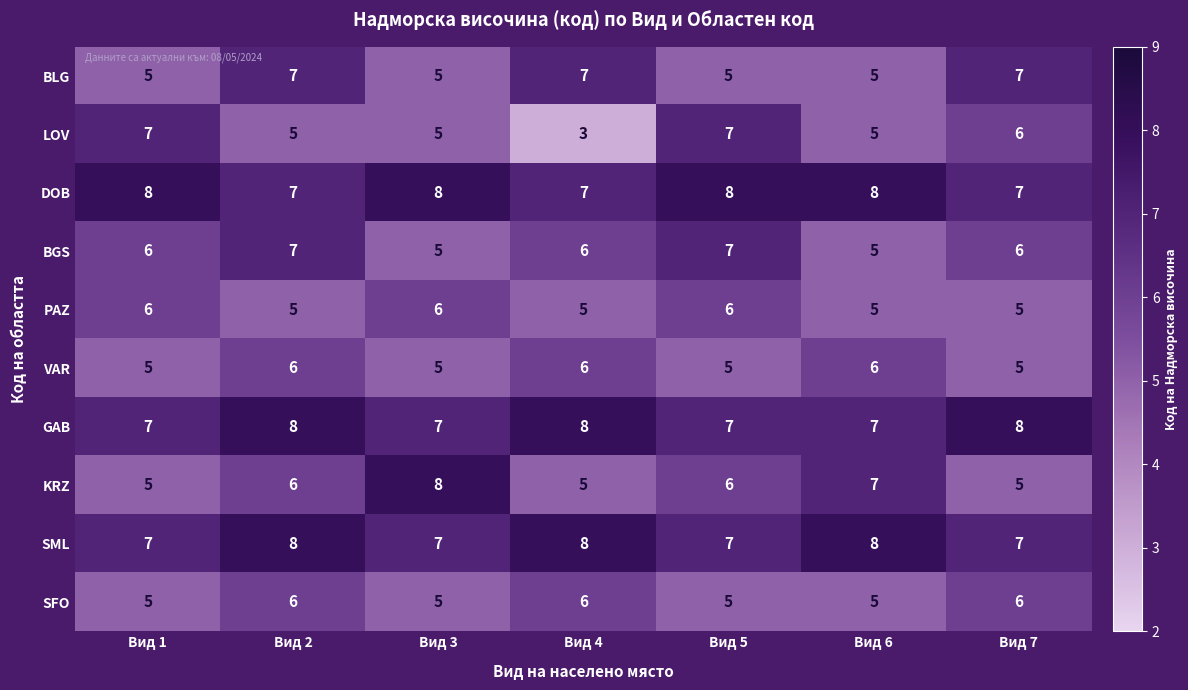

Which series has the largest total across all categories?

DOB